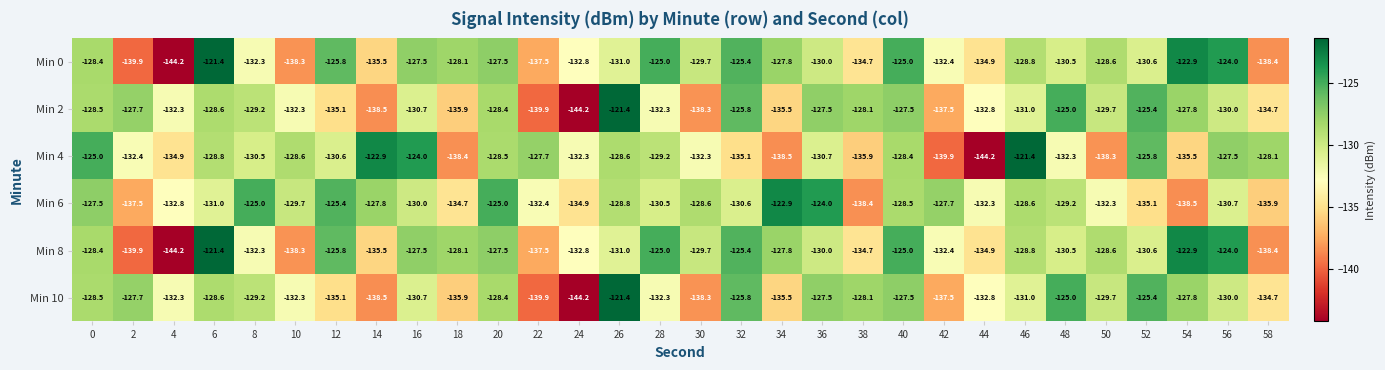

What is the lowest value of the Min 10 series?

-144.2